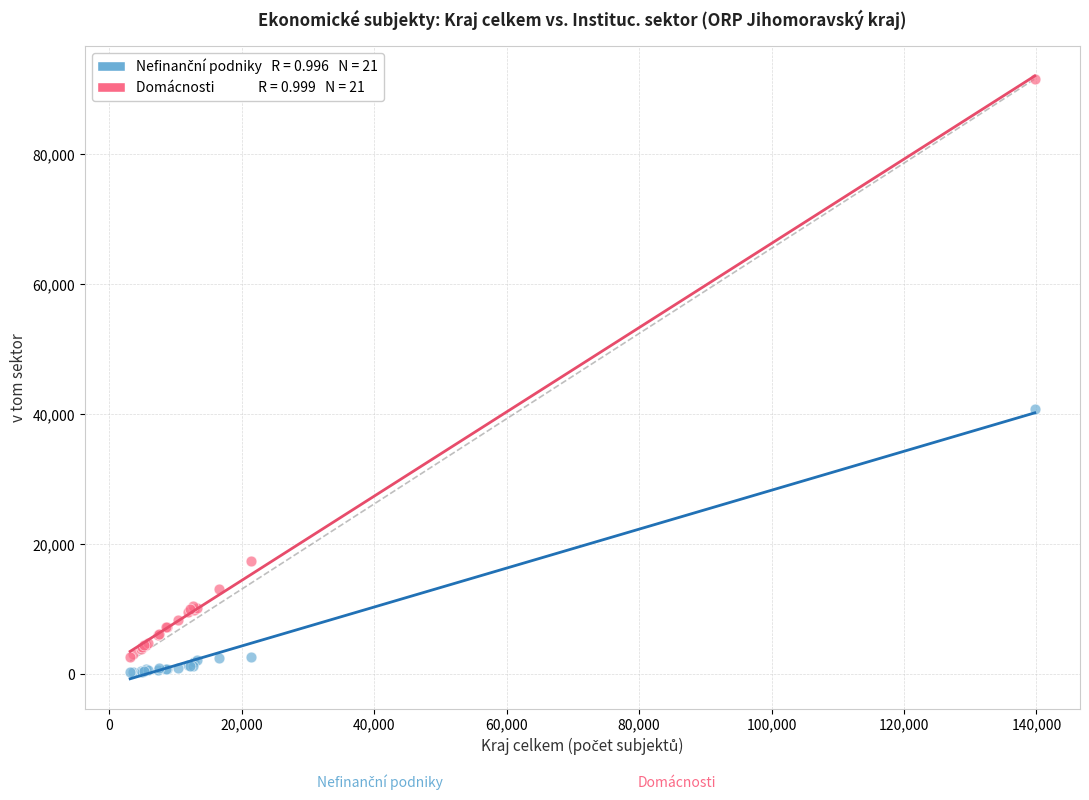

Across all series, what Y value is closest to 45956?

40758